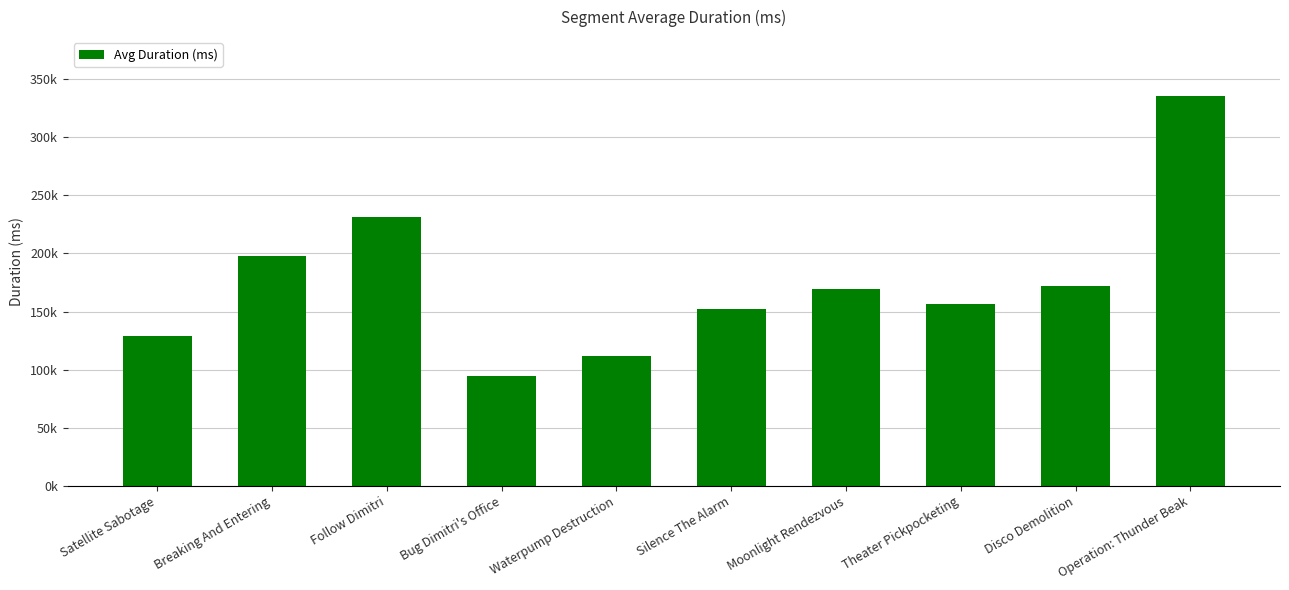

What is the label of the 1st bar from the right?

Operation: Thunder Beak